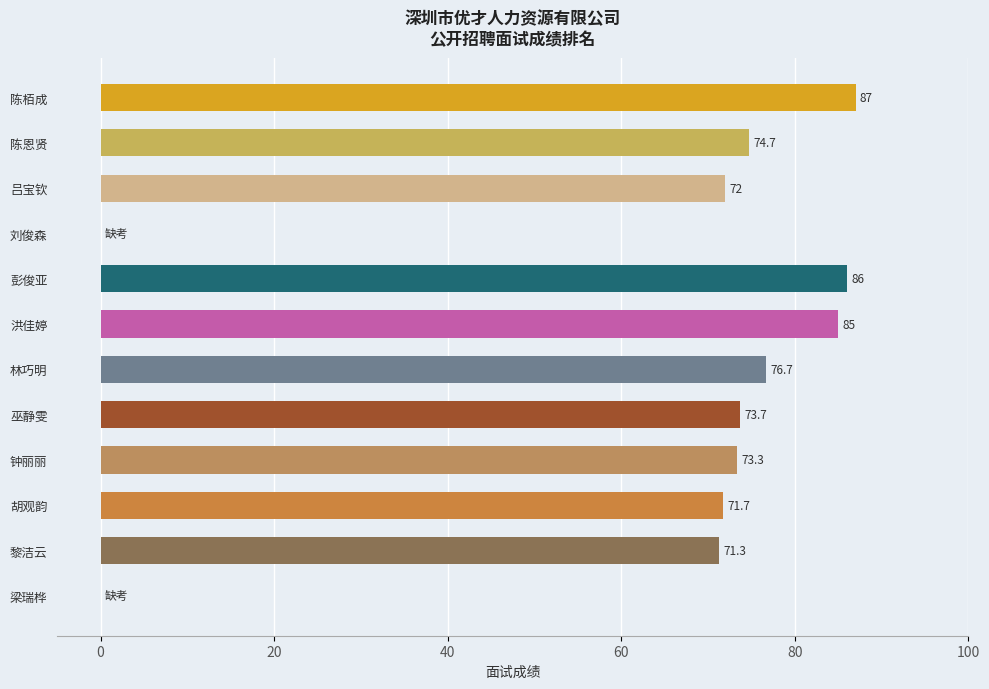

What is the maximum value shown in the chart?

87.0